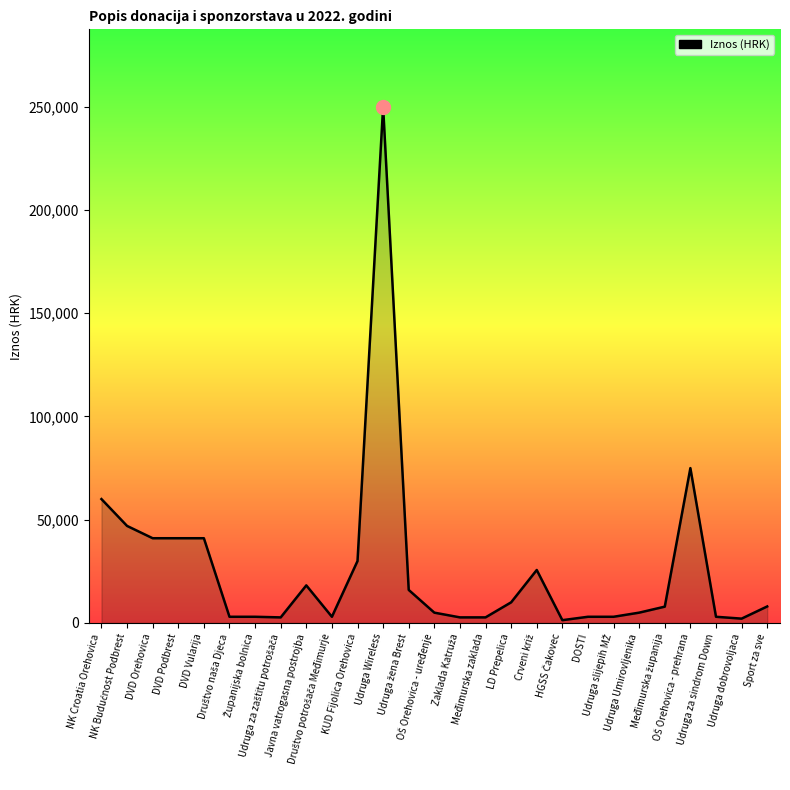

What is the difference between the maximum and minimum values?

248645.0